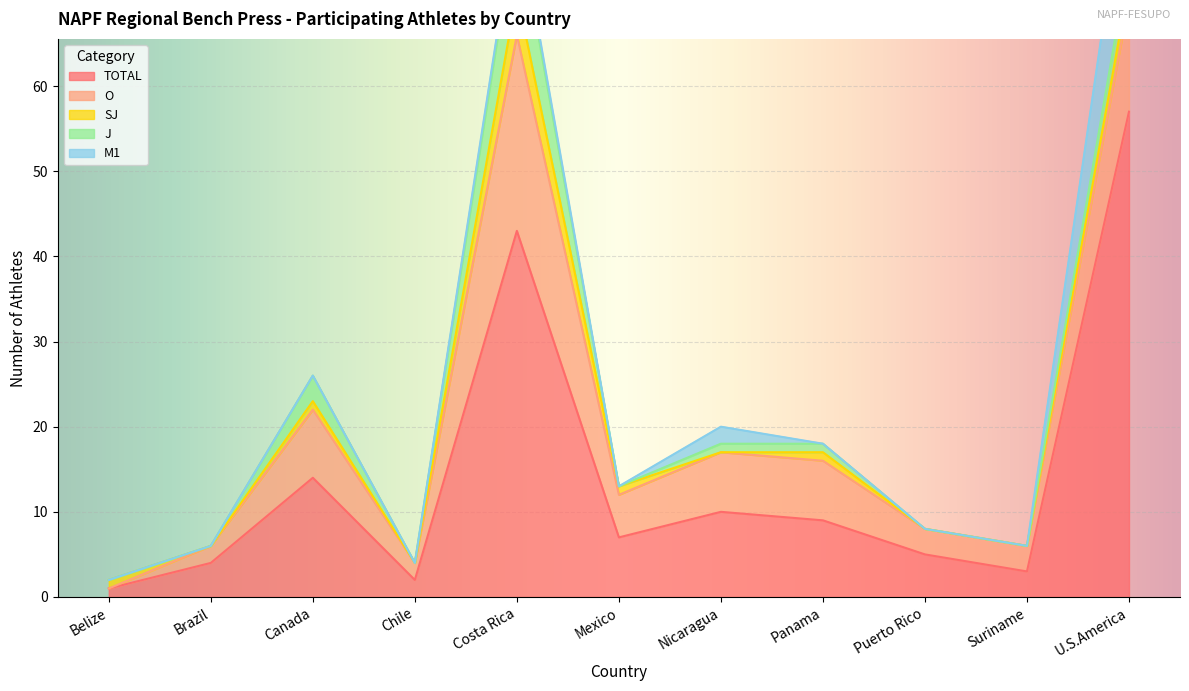

True or false: M1 and O intersect in this chart.

False